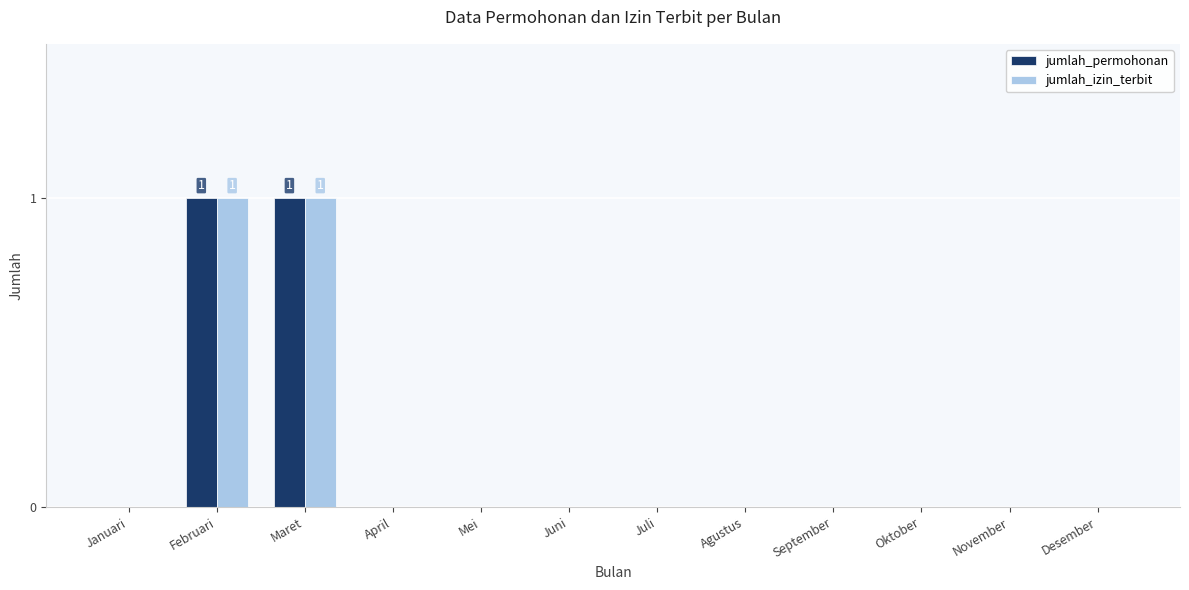

How many data points does each series have?

12